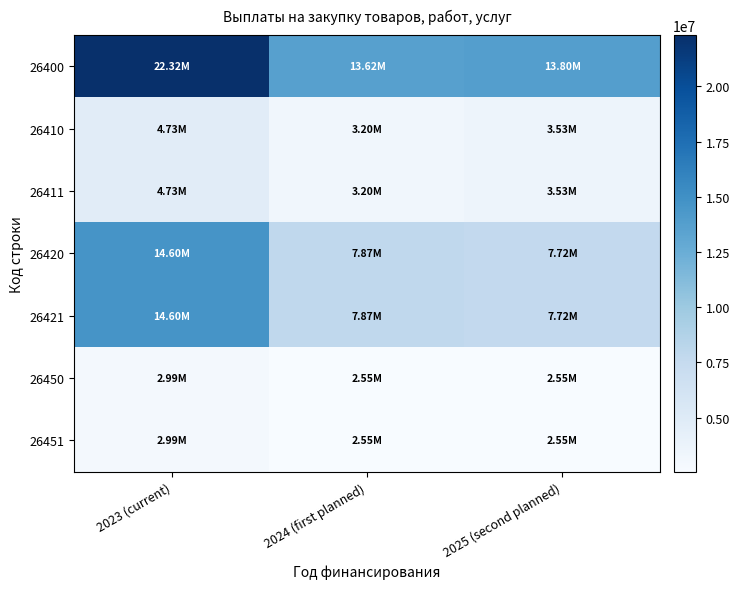

Between 2023 (current) and 2024 (first planned), which series saw the biggest shift?

26400